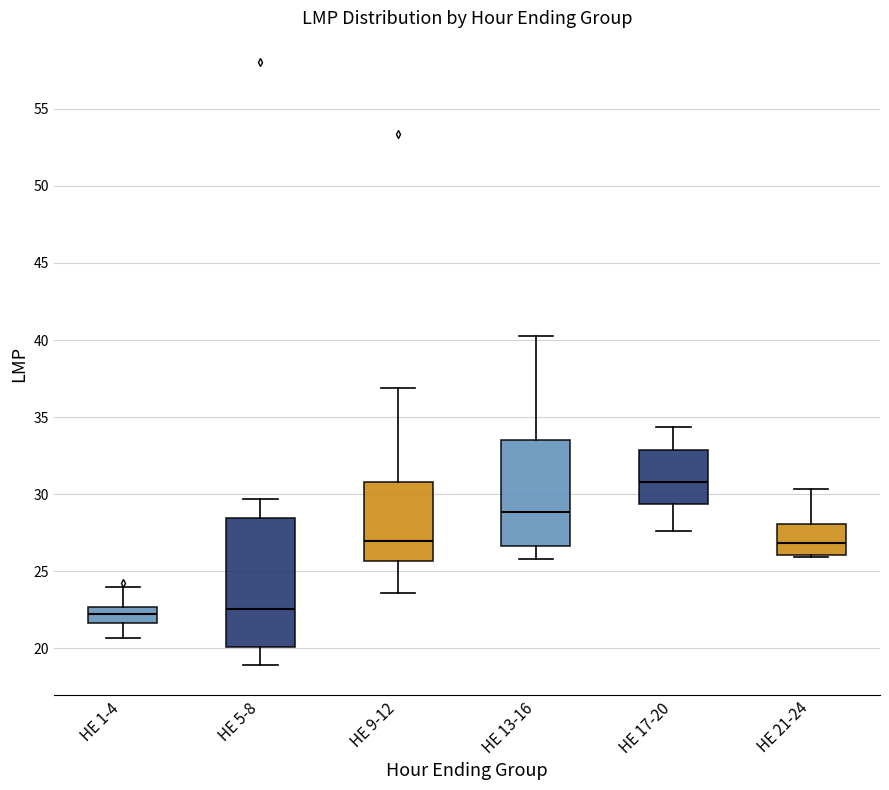

Where is the lower edge of the box for HE 17-20 on the y-axis? The values are not printed on the chart, so give them approximately, as read against the axis.

29.5